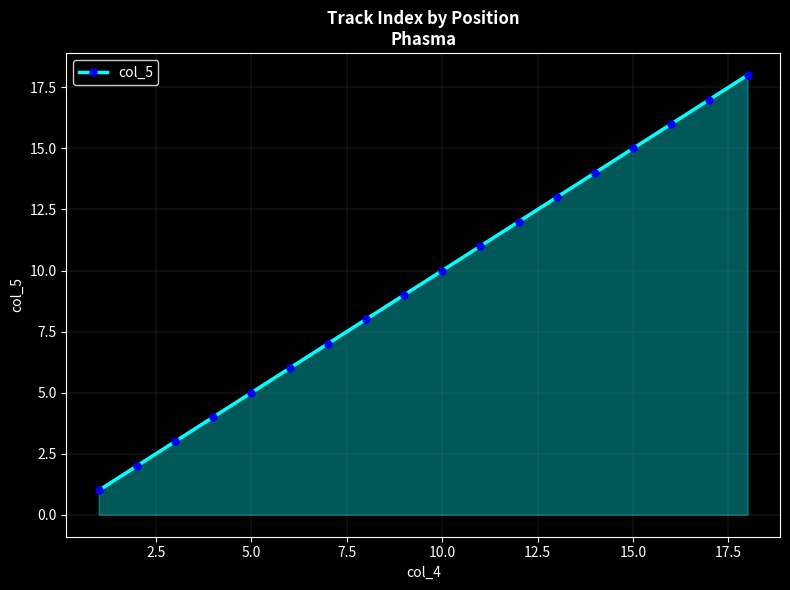

What is the maximum value shown in the chart?

18